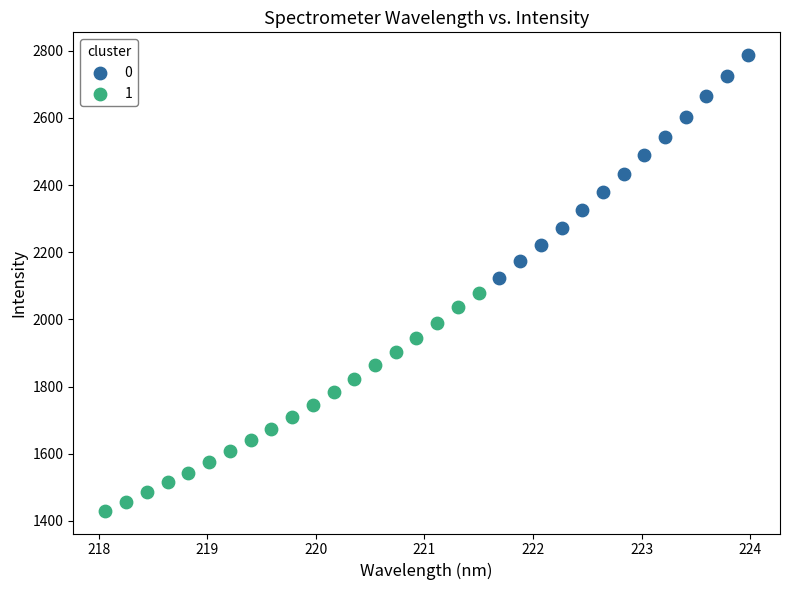

What are all the series names shown in the legend?

0, 1